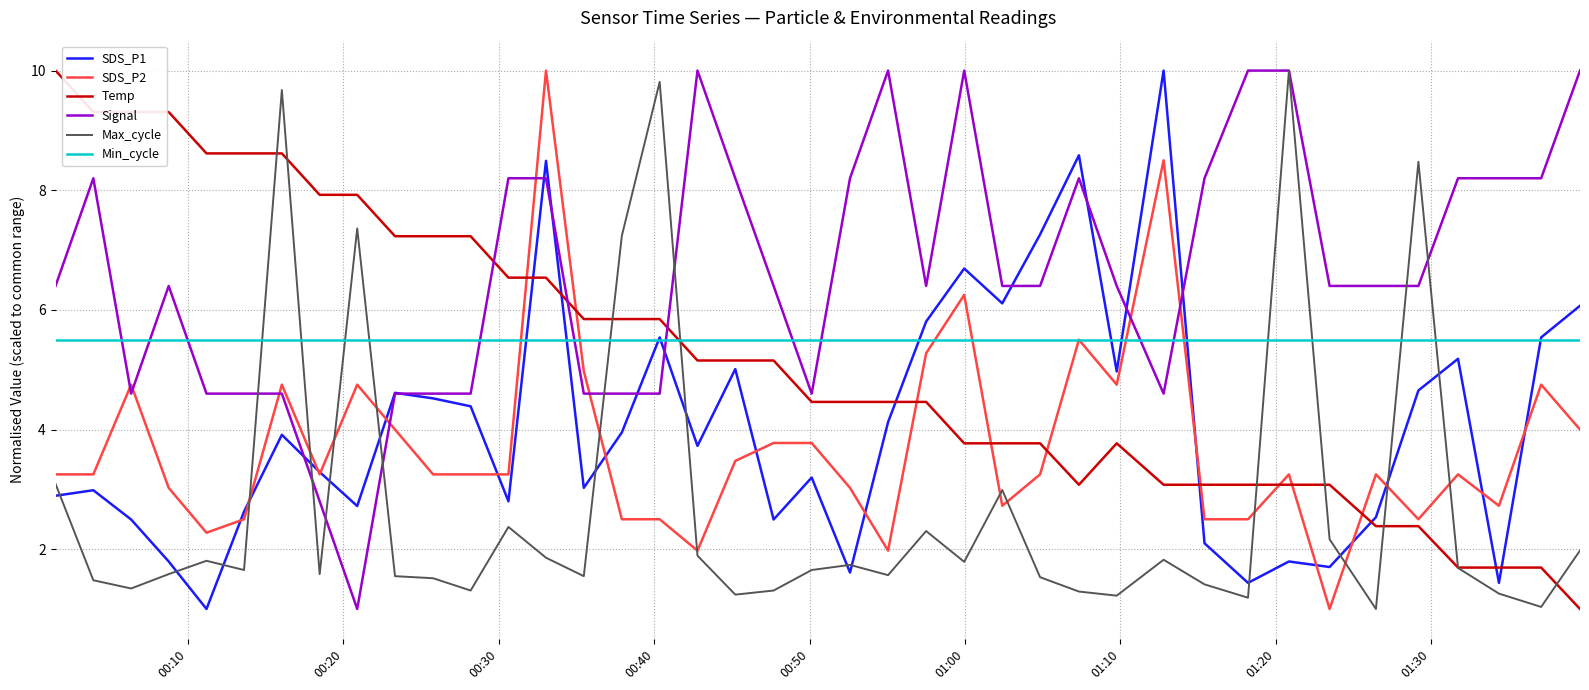

What is the lowest value of the Min_cycle series?

5.5